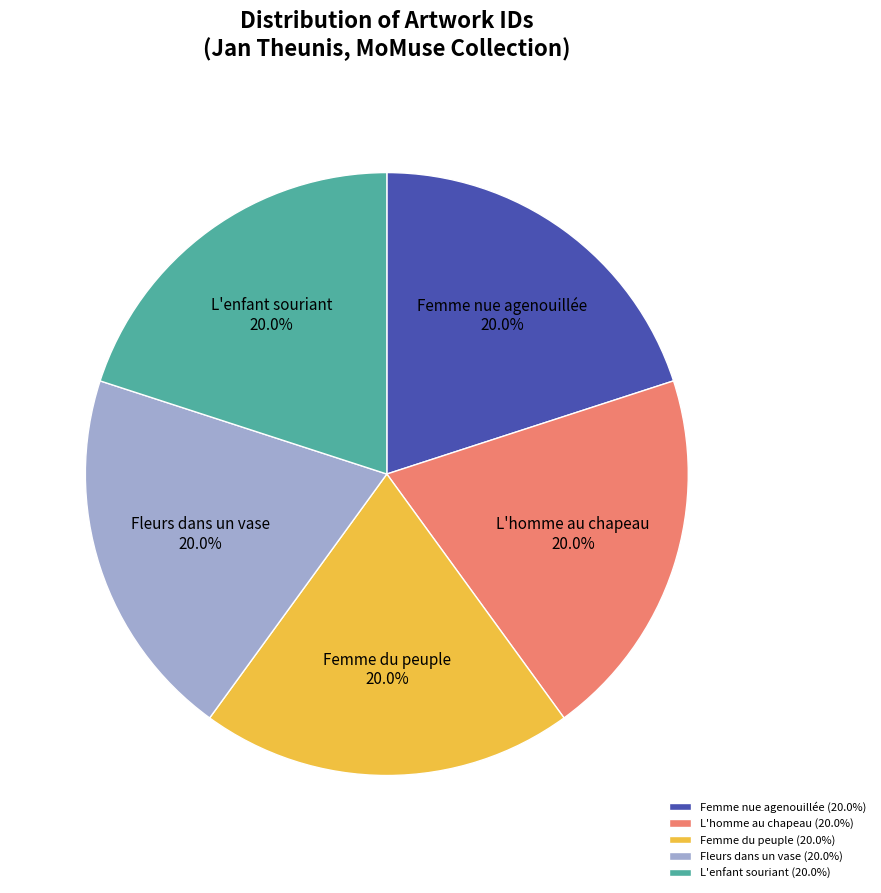

How many slices are in this pie chart?

5